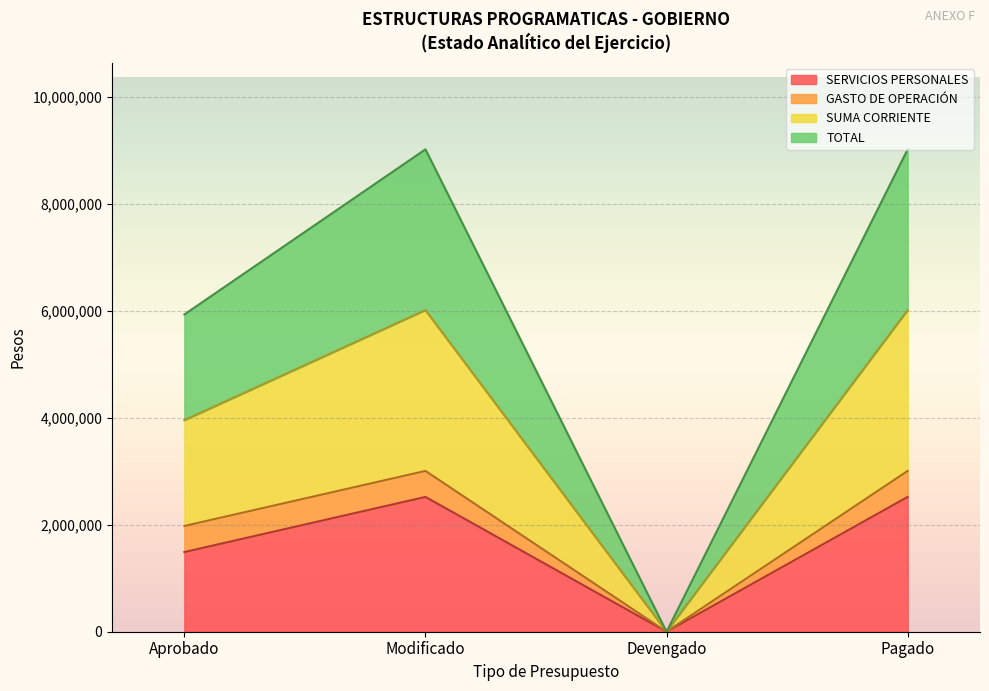

True or false: TOTAL and SUMA CORRIENTE cross at least once.

False